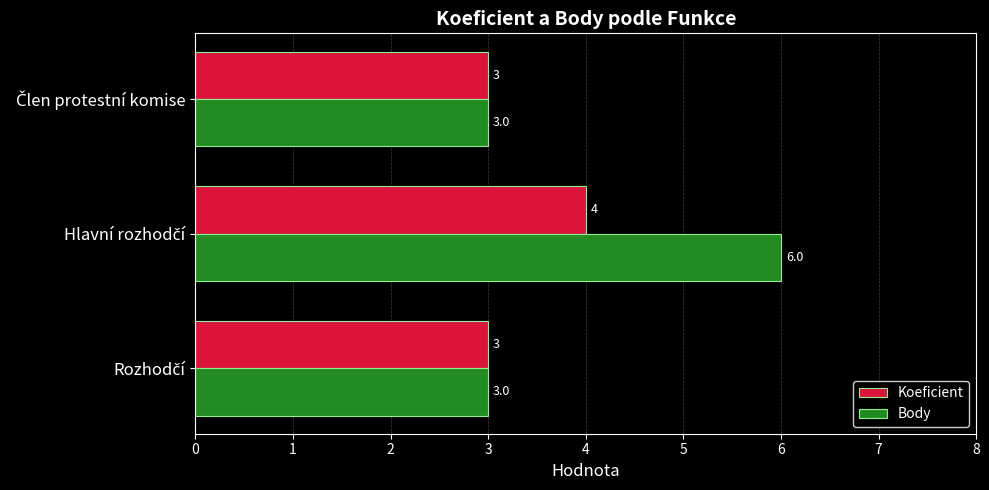

Rank the series by their average value, from highest to lowest.

Body, Koeficient